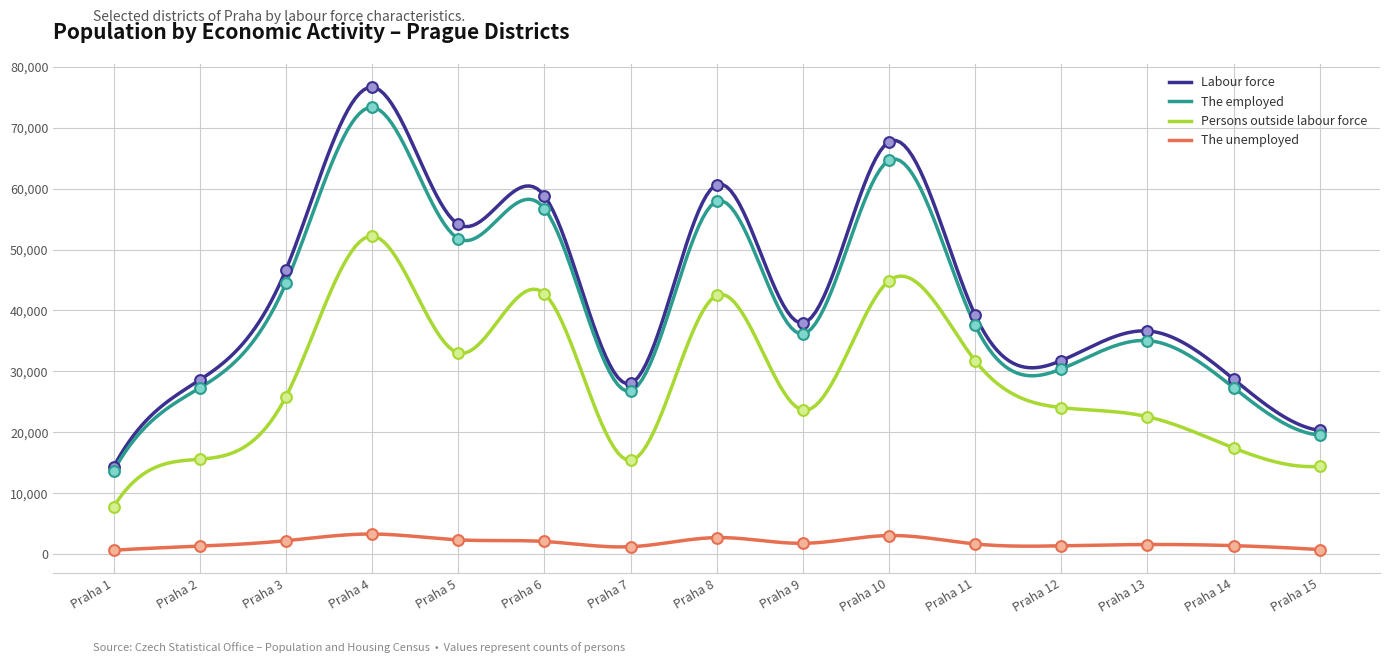

Which series has the widest spread of Y values?

Labour force